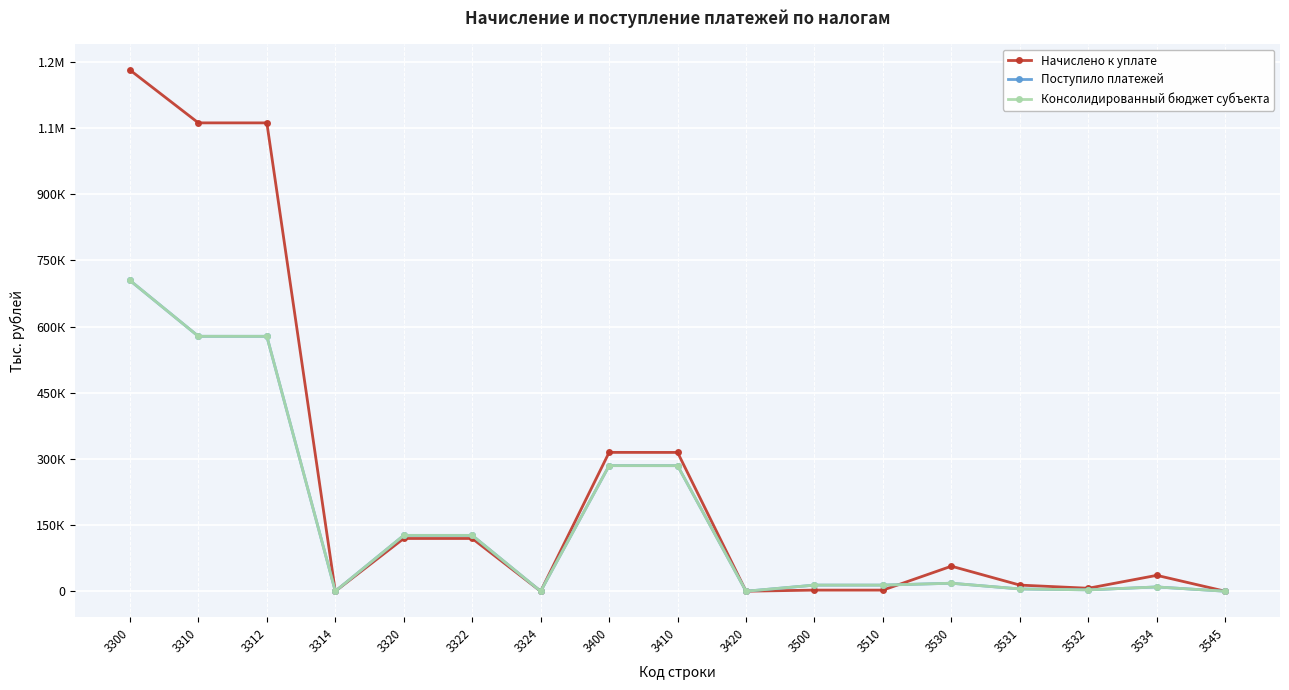

What are all the series names shown in the legend?

Начислено к уплате, Поступило платежей, Консолидированный бюджет субъекта